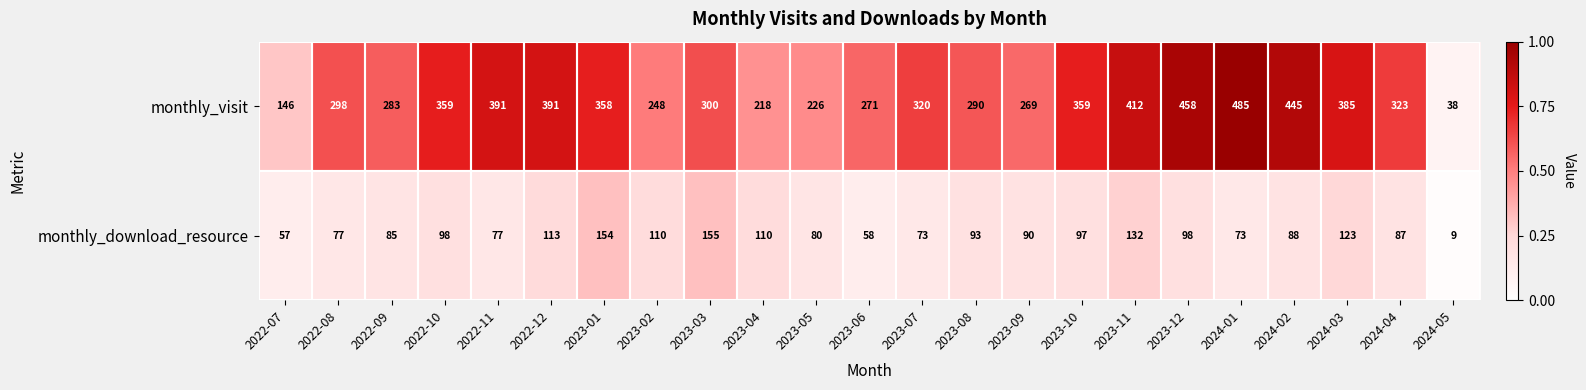

Which category has the highest value across all series?

2024-01